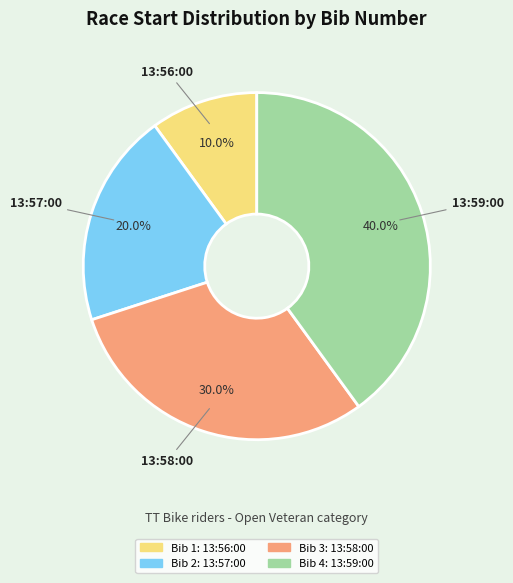

Is there a majority slice in this chart?

No